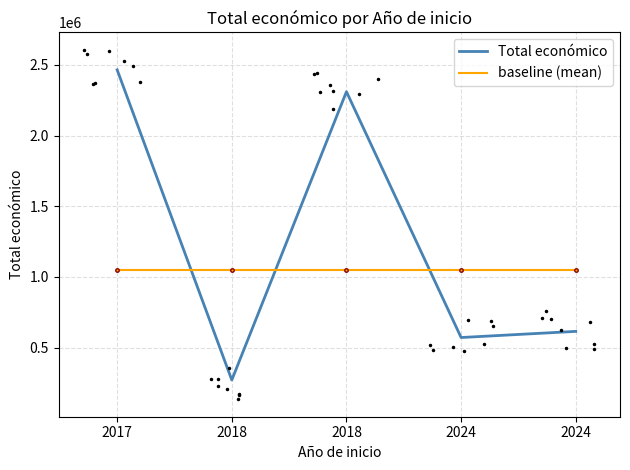

What is the total value across all series at 2018?

1318250